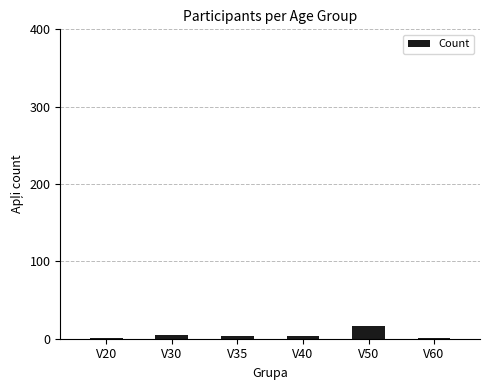

How many distinct data groups are displayed?

1